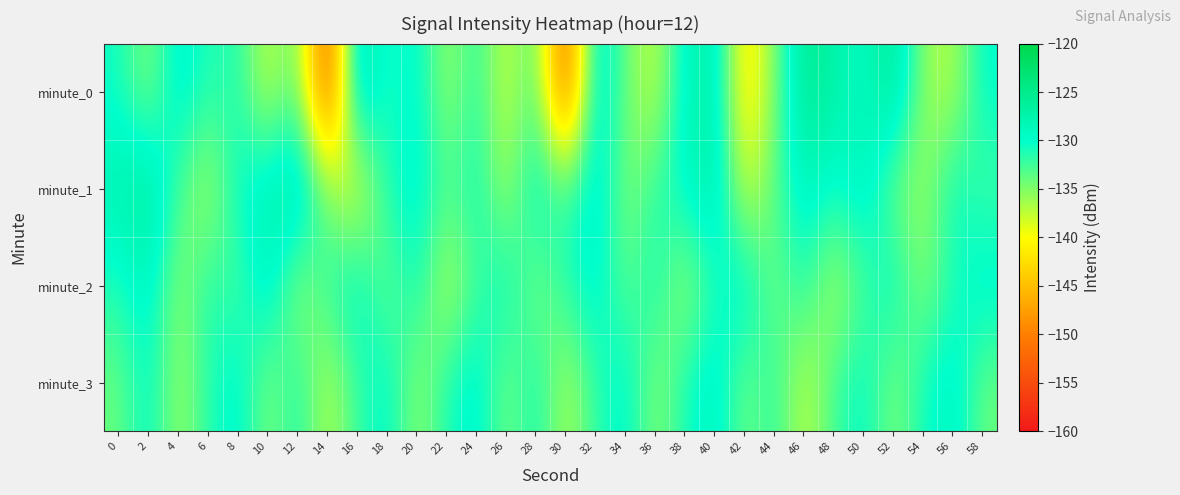

Reading left to right, extract all data points from this chart.

minute_0: 0=-130.5	2=-135.4	4=-128.2	6=-131.5	8=-131.1	10=-138.2	12=-133.0	14=-155.4	16=-125.4	18=-131.4	20=-128.9	22=-136.4	24=-131.3	26=-138.4	28=-132.2	30=-154.3	32=-127.1	34=-134.0	36=-138.2	38=-128.6	40=-126.8	42=-142.9	44=-135.0	46=-125.0	48=-127.3	50=-129.6	52=-125.2	54=-135.8	56=-137.2	58=-129.7
minute_1: 0=-127.7	2=-125.8	4=-132.7	6=-137.1	8=-129.9	10=-128.0	12=-125.2	14=-134.8	16=-139.8	18=-131.2	20=-128.5	22=-133.1	24=-130.2	26=-136.8	28=-128.9	30=-132.4	32=-127.6	34=-135.2	36=-131.8	38=-129.3	40=-126.5	42=-138.7	44=-133.4	46=-128.1	48=-130.6	50=-127.8	52=-134.5	54=-136.1	56=-129.9	58=-132.7
minute_2: 0=-131.2	2=-128.4	4=-135.6	6=-130.8	8=-133.2	10=-127.5	12=-136.4	14=-131.7	16=-128.9	18=-134.3	20=-130.1	22=-137.8	24=-132.5	26=-129.7	28=-135.1	30=-131.4	32=-128.6	34=-133.9	36=-130.3	38=-136.7	40=-131.0	42=-128.2	44=-134.6	46=-130.9	48=-137.2	50=-132.8	52=-129.4	54=-135.5	56=-131.1	58=-128.7
minute_3: 0=-134.1	2=-129.6	4=-136.2	6=-131.5	8=-128.8	10=-135.3	12=-130.7	14=-137.4	16=-132.1	18=-129.3	20=-135.8	22=-131.2	24=-128.4	26=-134.9	28=-130.3	30=-137.1	32=-131.8	34=-129.0	36=-135.5	38=-130.9	40=-128.1	42=-134.6	44=-131.3	46=-137.9	48=-132.4	50=-129.7	52=-135.2	54=-130.6	56=-128.3	58=-134.2